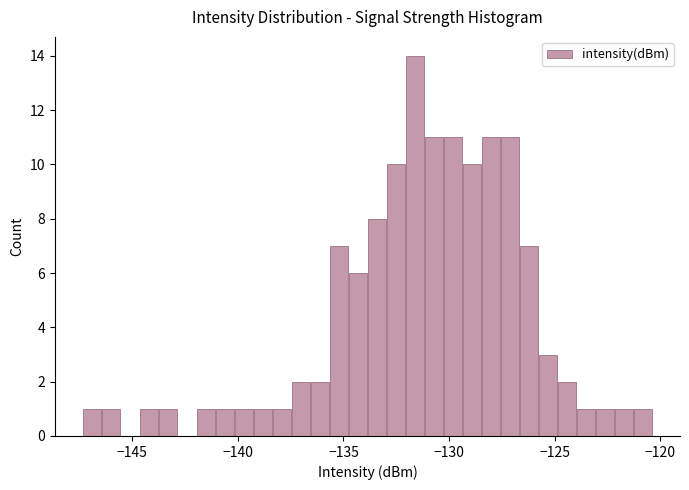

Read against the x-axis, roughly where is the centre of the tallest bar?

-131.5